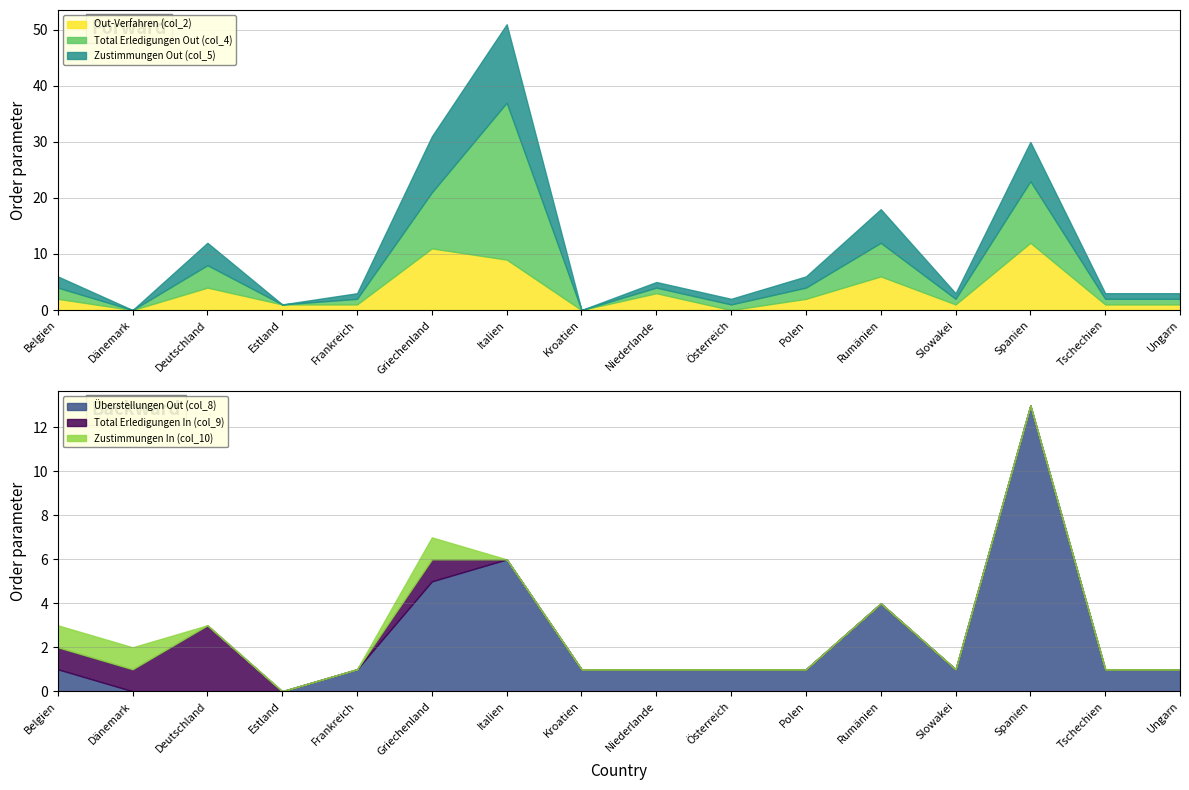

The Zustimmungen In (col_10) series shows 0 at Deutschland. True or false?

True